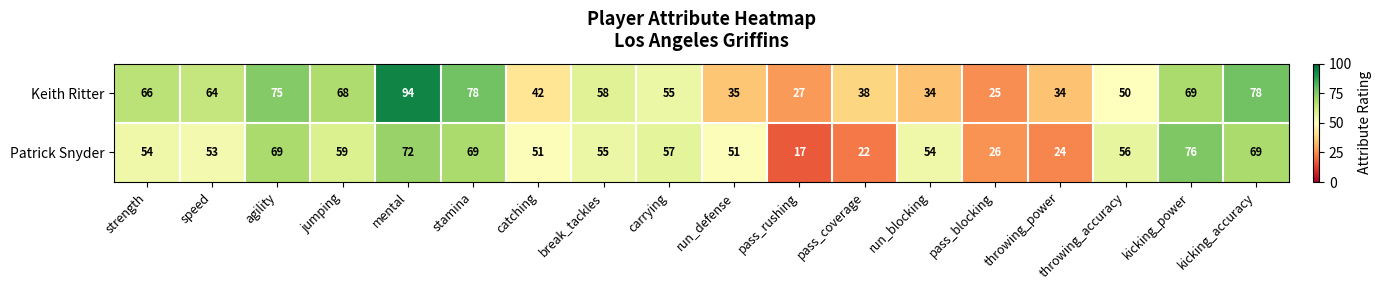

The value of Keith Ritter at throwing_accuracy is 85. True or false?

False